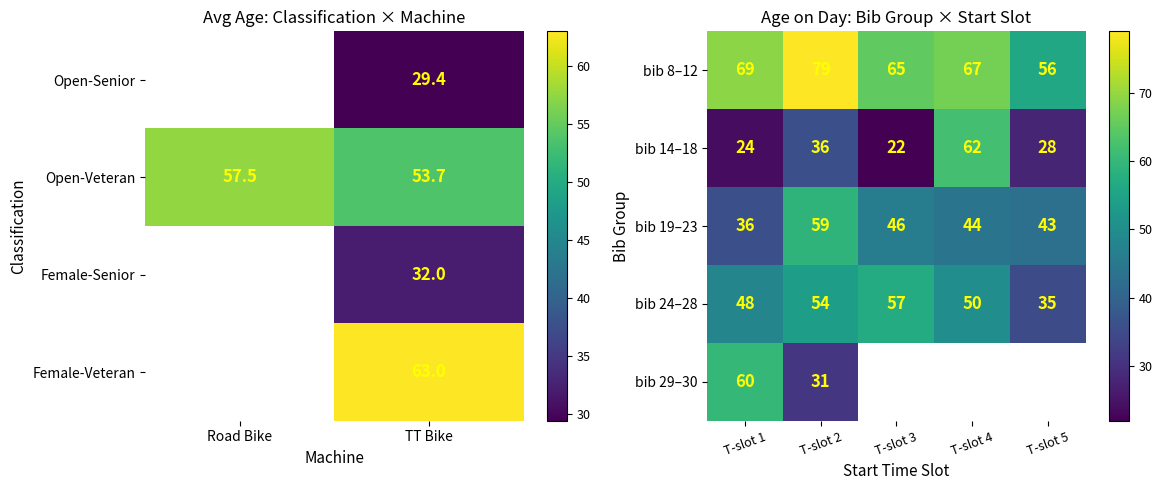

The value of bib 8–12 at T-slot 1 is 97.1. True or false?

False